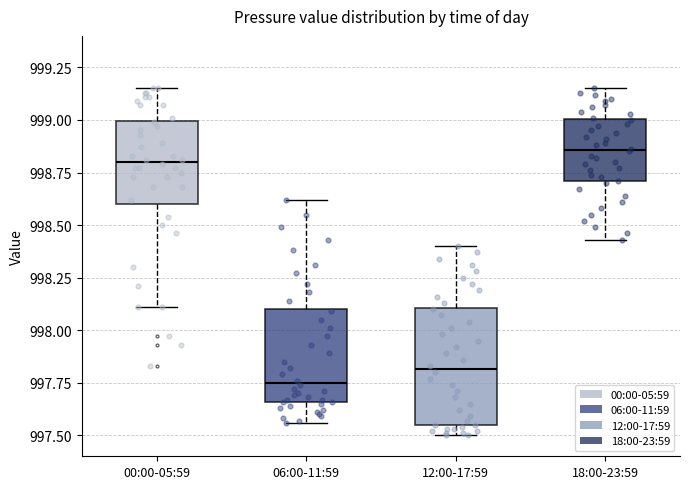

Where is the lower edge of the box for 00:00-05:59 on the y-axis? The values are not printed on the chart, so give them approximately, as read against the axis.

998.60